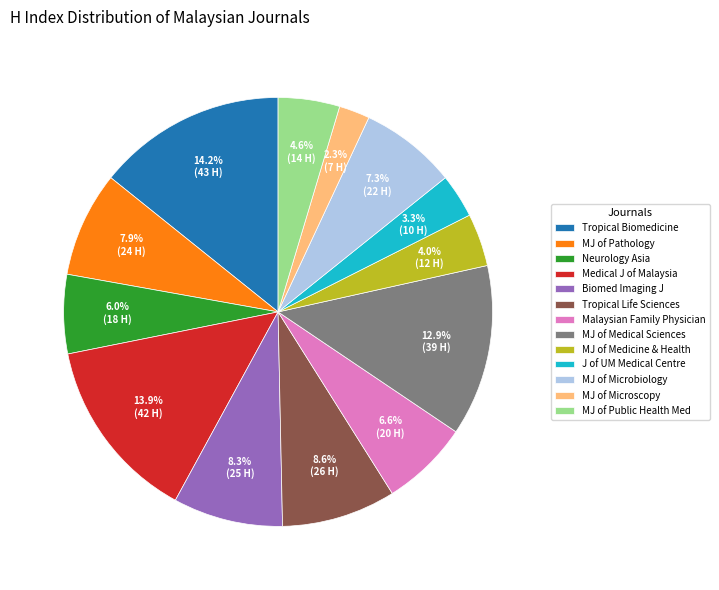

Which category has the smallest portion of the pie?

MJ of Microscopy